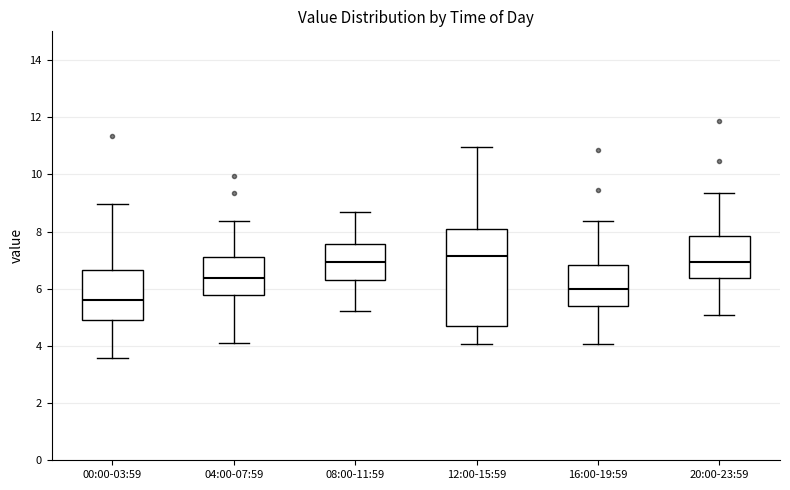

Where does the lower whisker of the box for 20:00-23:59 end on the y-axis? The values are not printed on the chart, so give them approximately, as read against the axis.

5.0